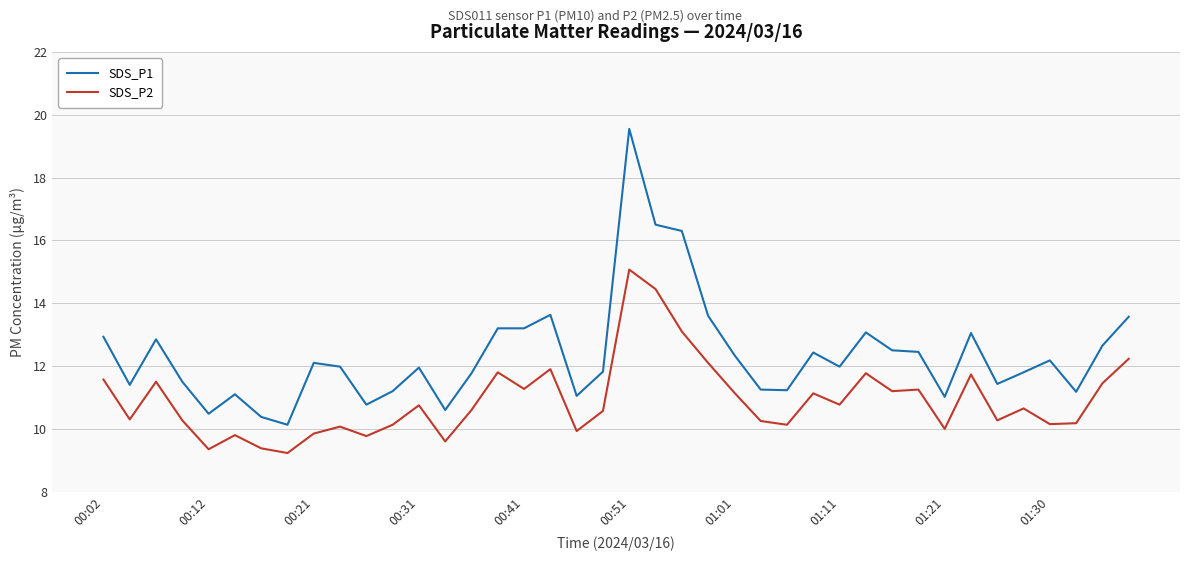

True or false: SDS_P2 has more than 0 points higher than both neighbors.

True